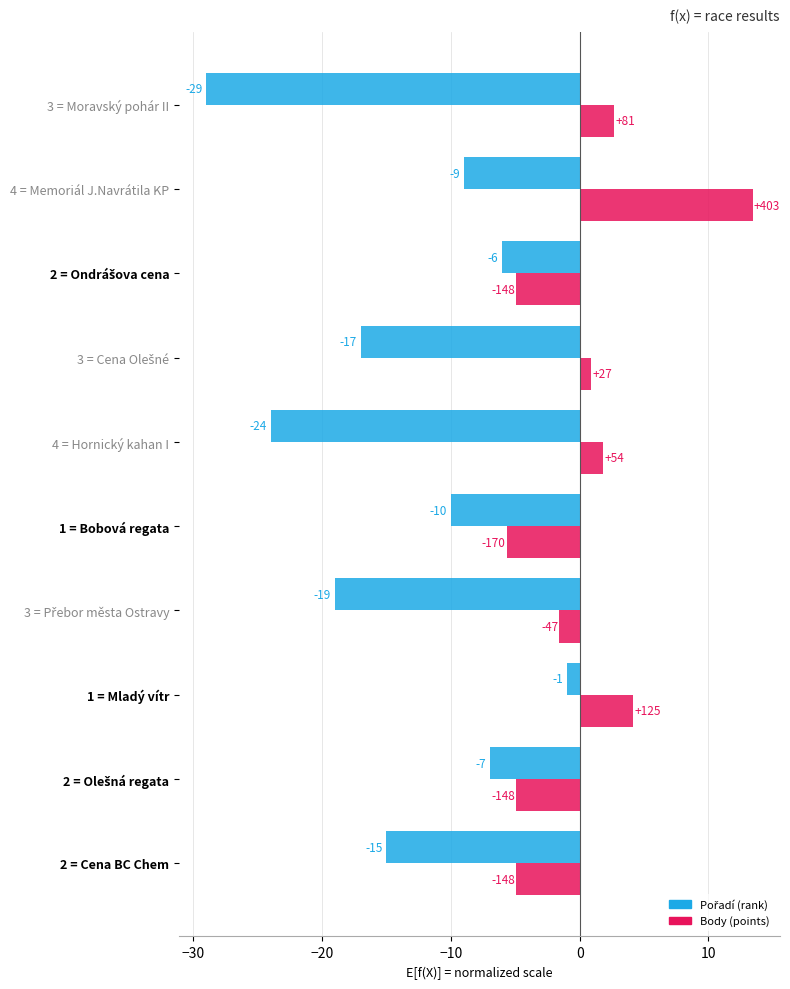

At which category is the sum across all series the highest?

4 = Memoriál J.Navrátila KP